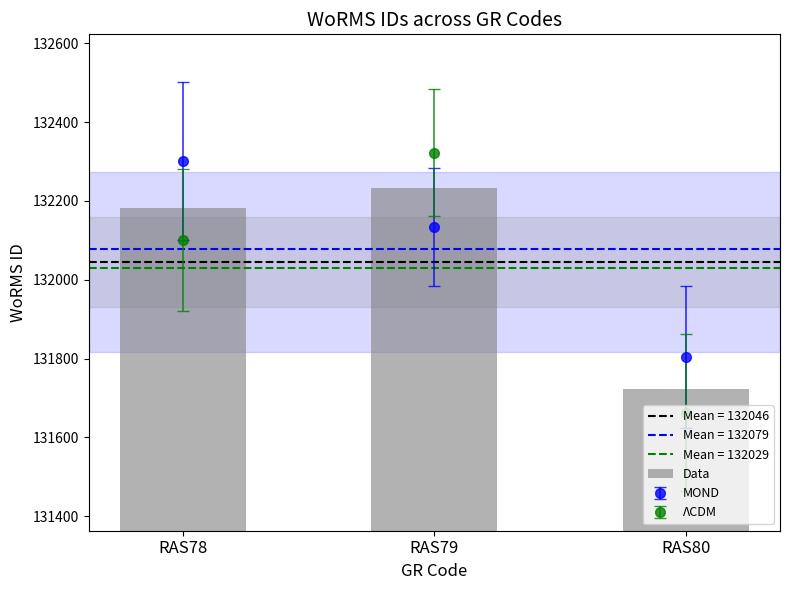

Reading left to right, list all the values displayed in this chart.

132181	132233	131723